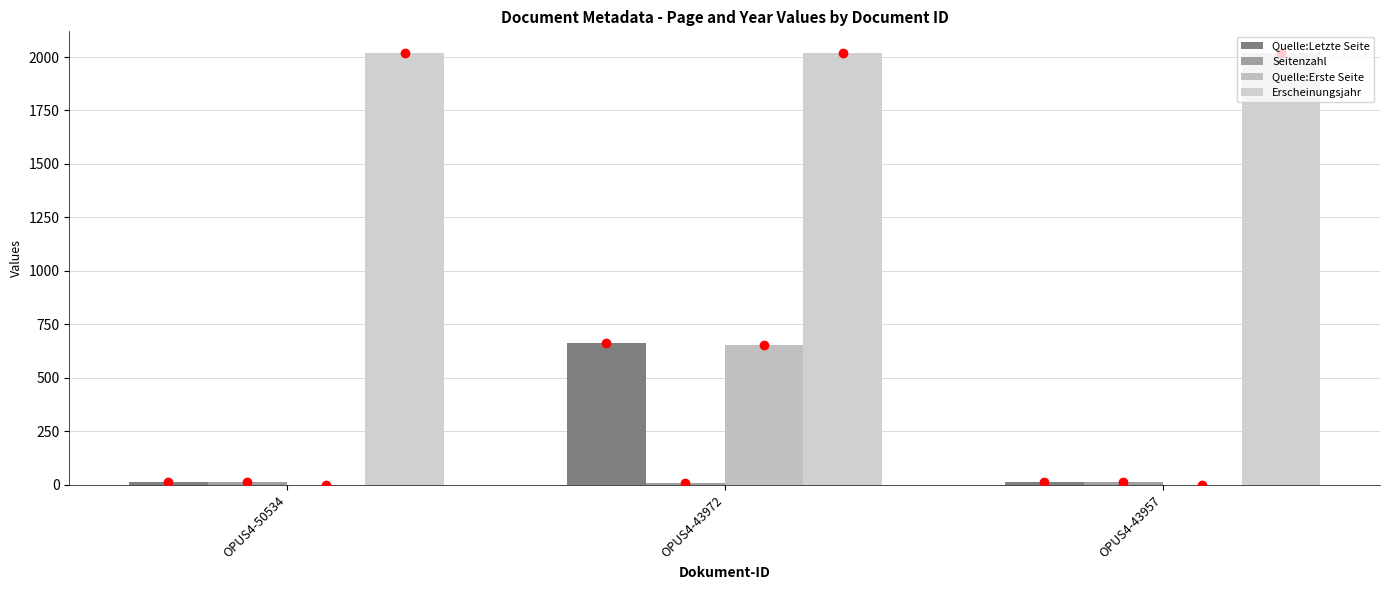

Rank the series at OPUS4-50534 from highest to lowest value.

Erscheinungsjahr, Quelle:Letzte Seite, Seitenzahl, Quelle:Erste Seite